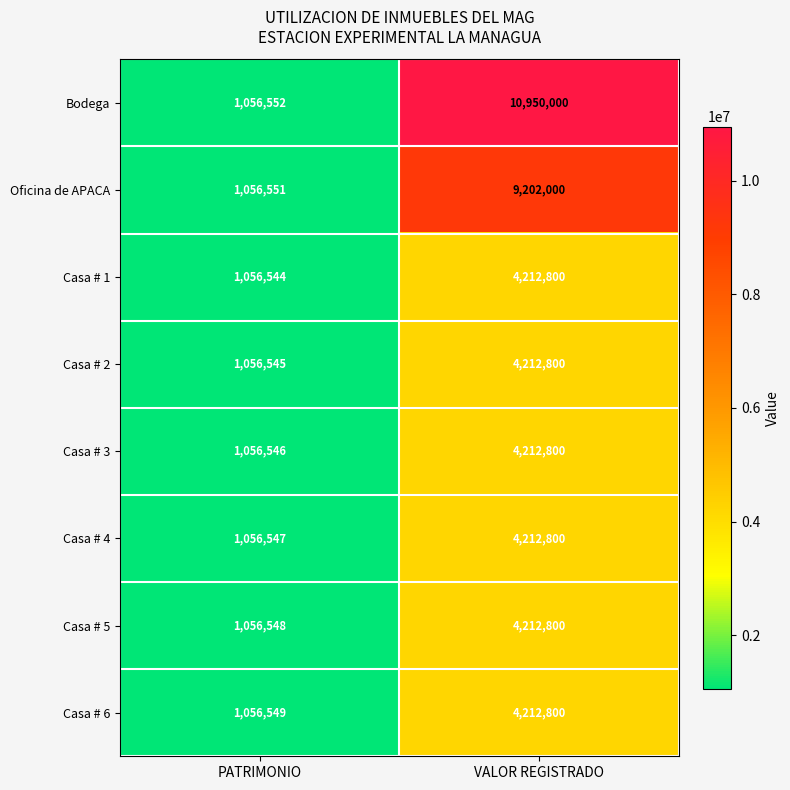

What is the difference between the maximum and minimum values in the Casa # 6 series?

3156251